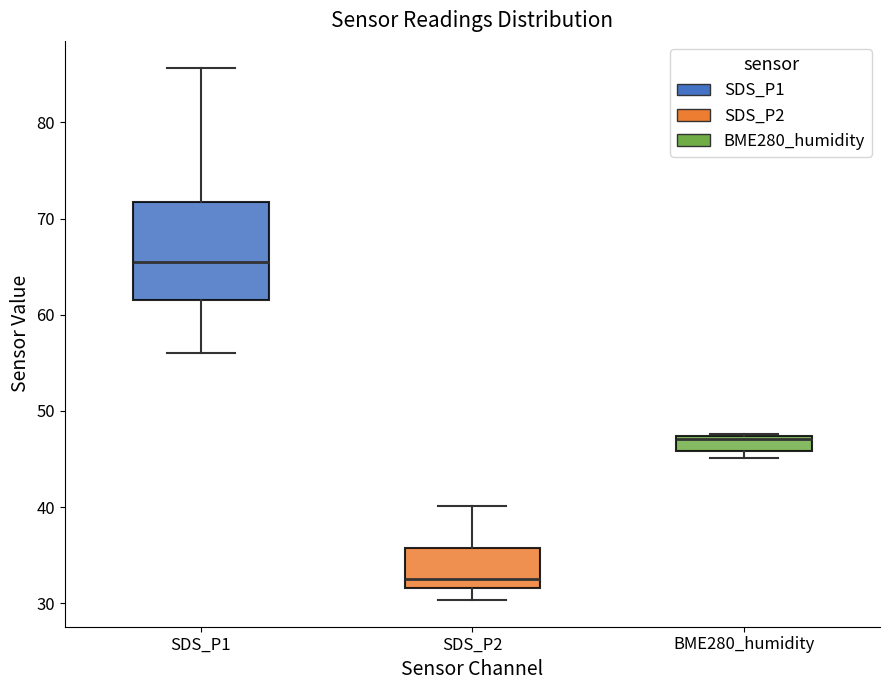

Which box is the tallest, from its lower edge to its upper edge?

SDS_P1